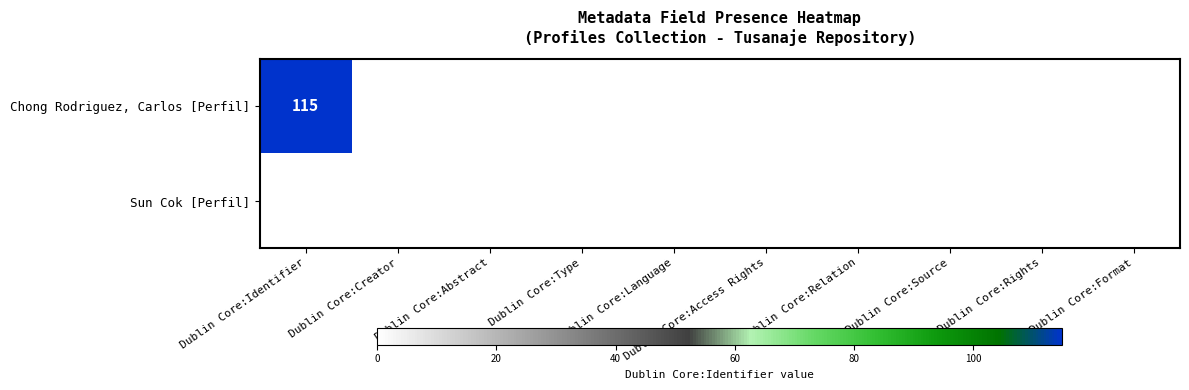

Which series has the largest total across all categories?

Chong Rodriguez, Carlos [Perfil]